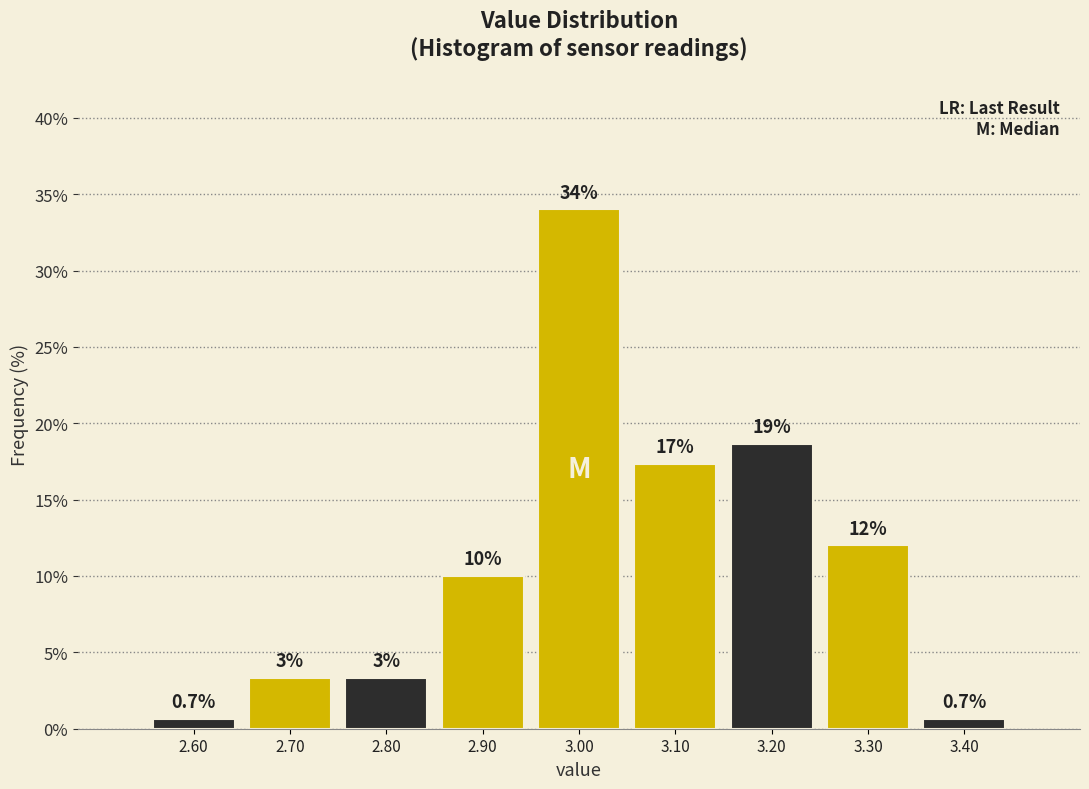

Over which range of the x-axis is the bar tallest?

2.95 to 3.05